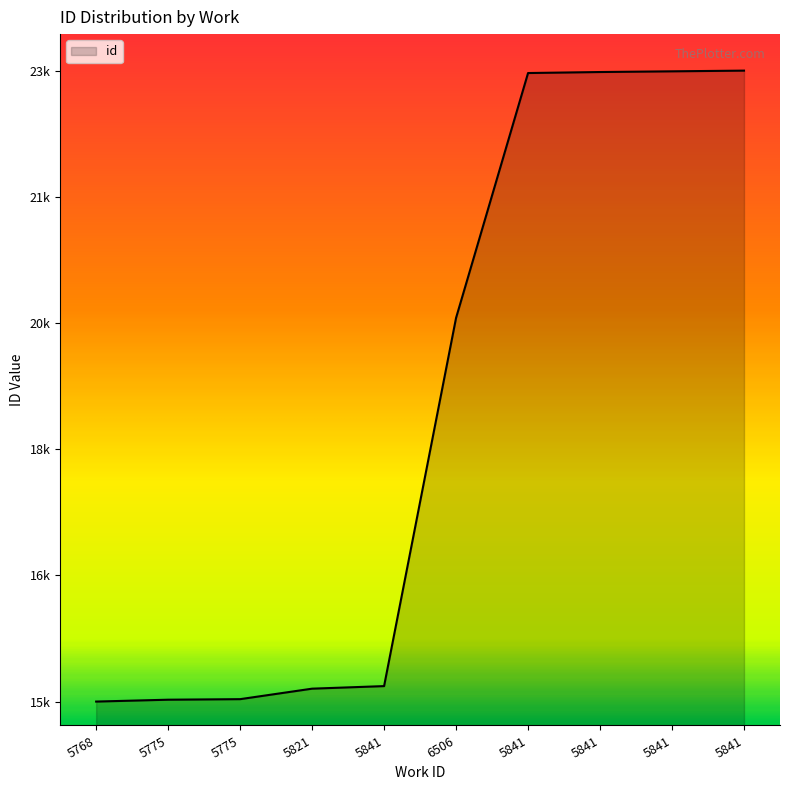

Does the chart have visible grid lines?

No